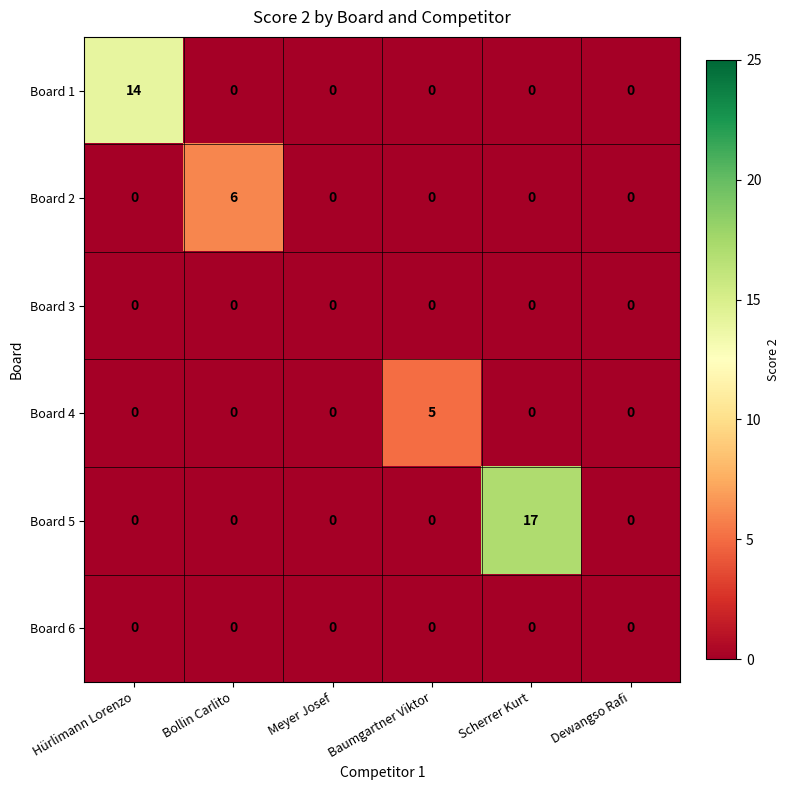

Read the Board 5 value at Scherrer Kurt, to the nearest 10.

20